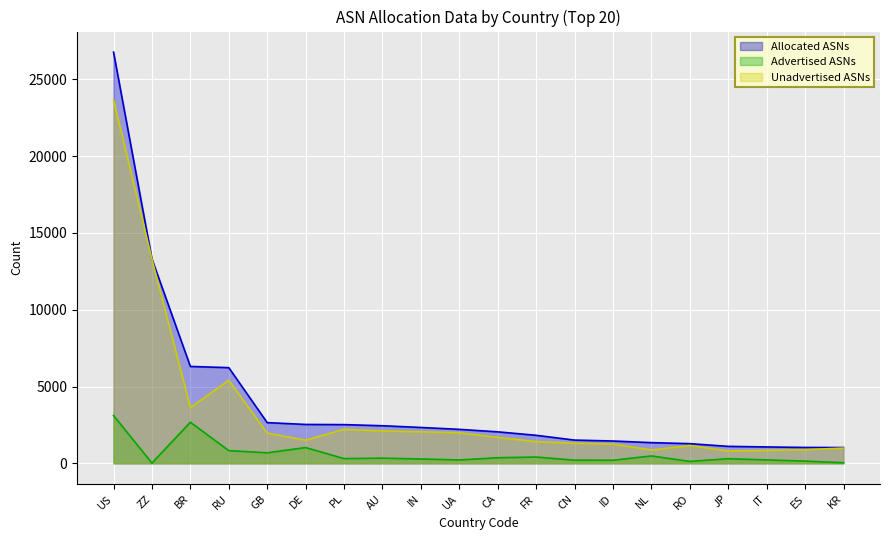

How many lines are shown in the chart?

3